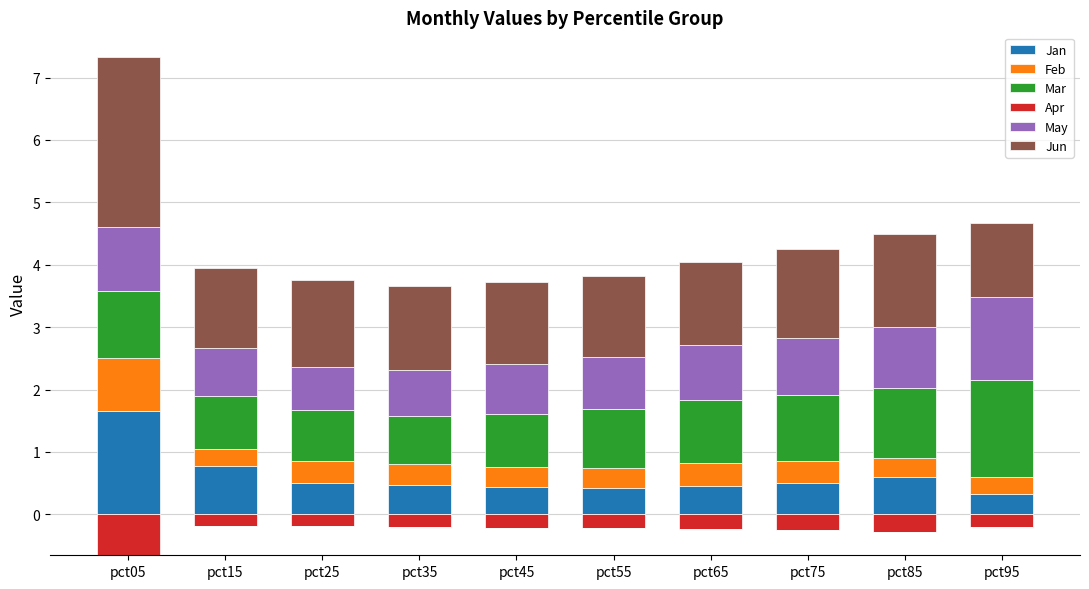

What is the lowest value of the Jan series?

0.3